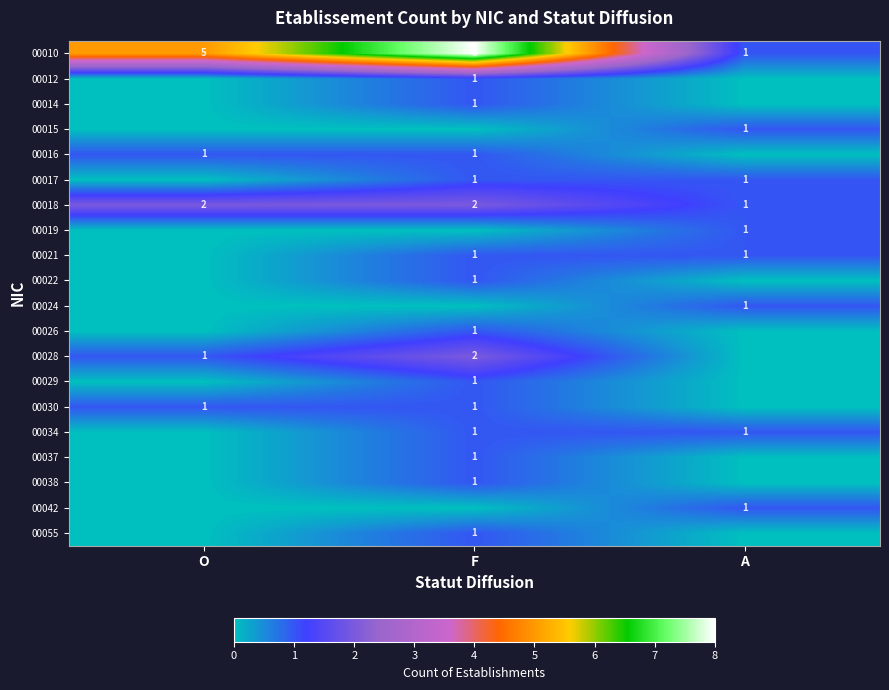

Where is 00018 nearest to the value 1?

A